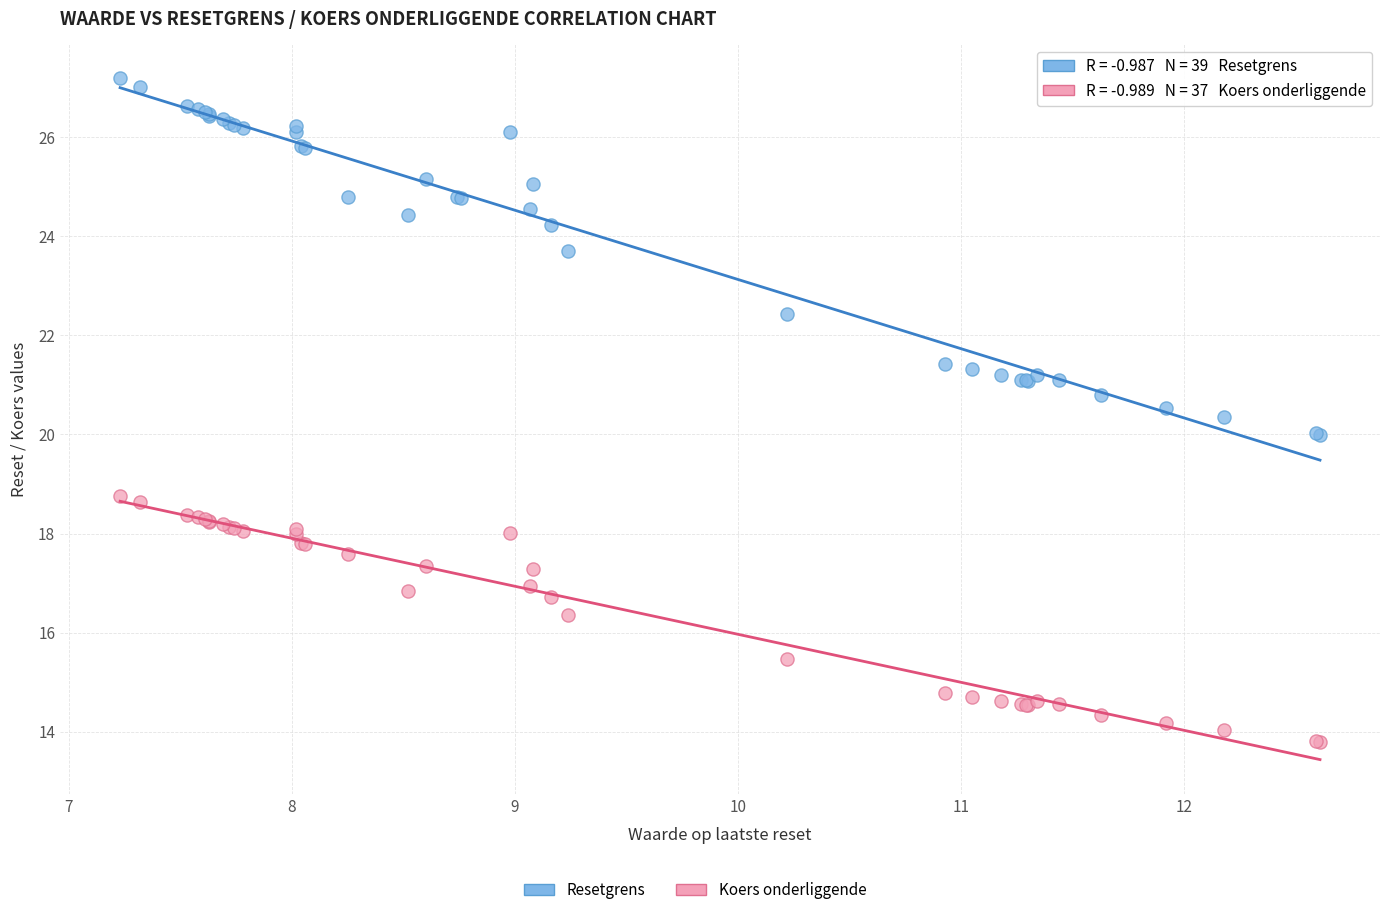

Which series reaches the maximum Y coordinate?

Resetgrens